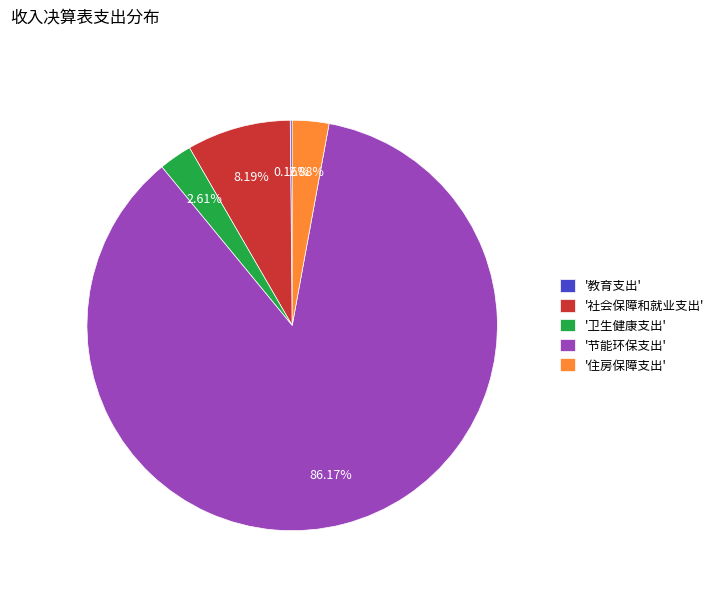

Which slice is the largest?

'节能环保支出'